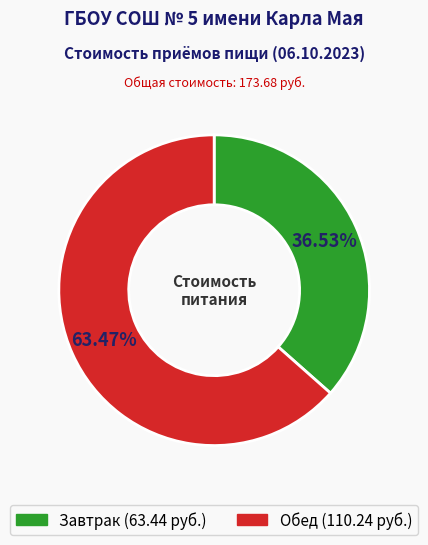

Is it true that Завтрак is 30% of the pie?

False